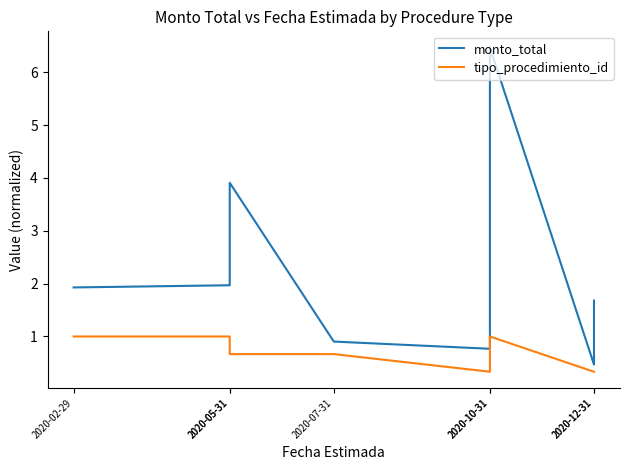

At which category does monto_total reach its first local valley?

2020-10-31